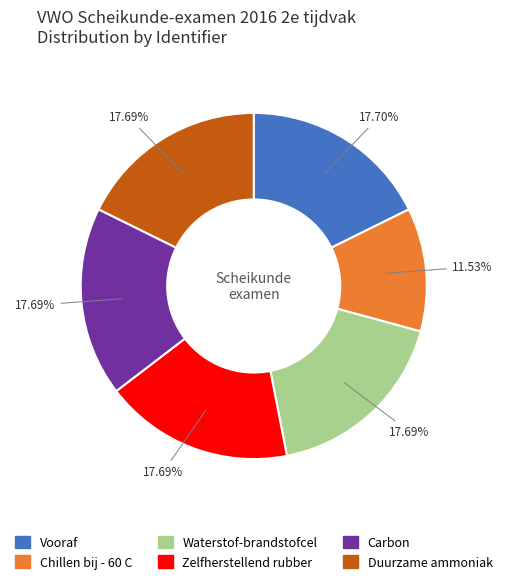

To the nearest percent, what is the combined percentage of Chillen bij - 60 C and Waterstof-brandstofcel?

29%